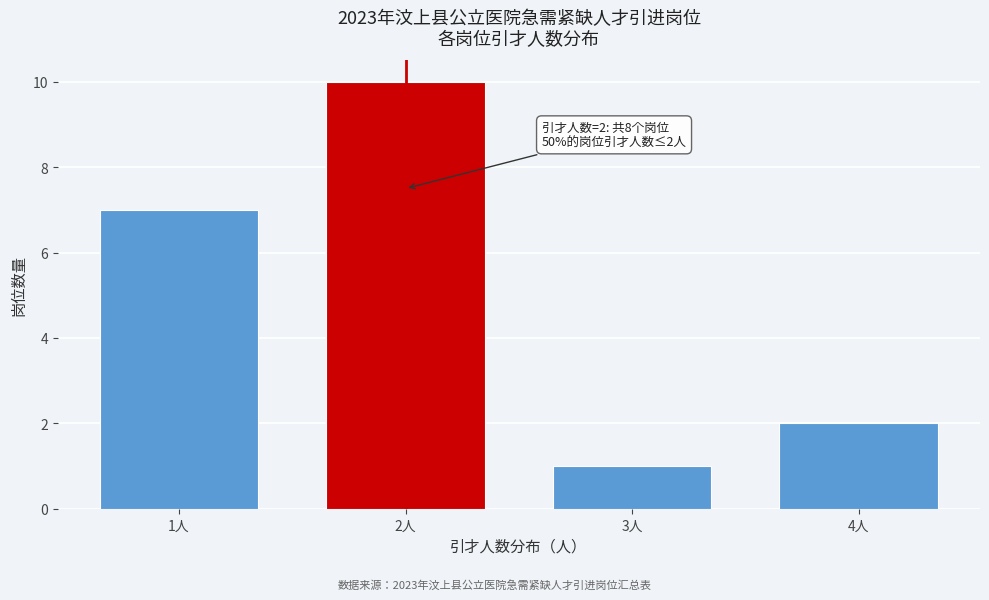

Reading left to right, transcribe all the data shown in this chart.

7	10	1	2